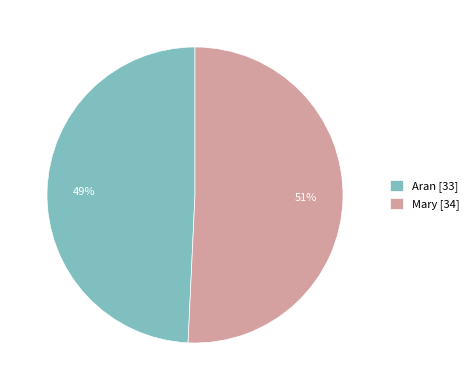

To the nearest percent, what percentage of the pie is Aran?

49%